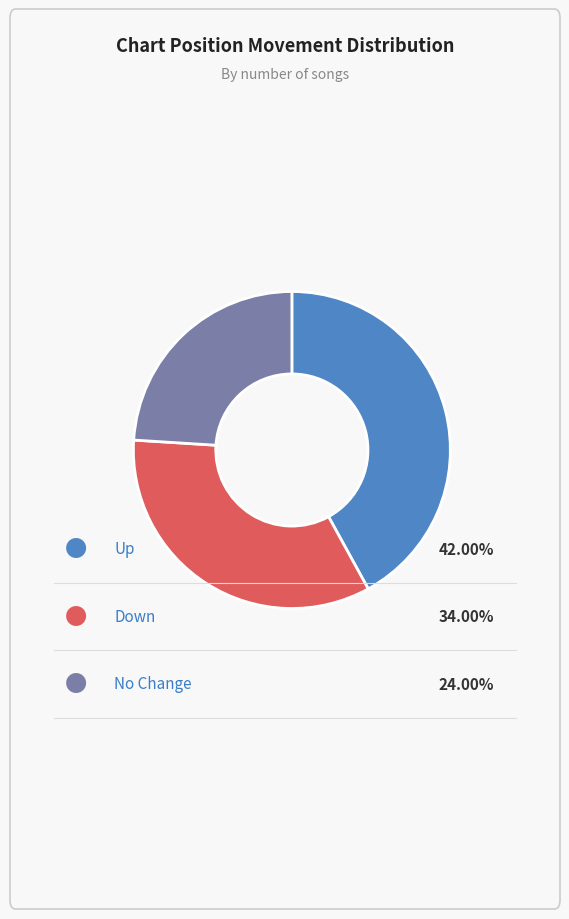

Is there any slice that represents more than half of the pie?

No